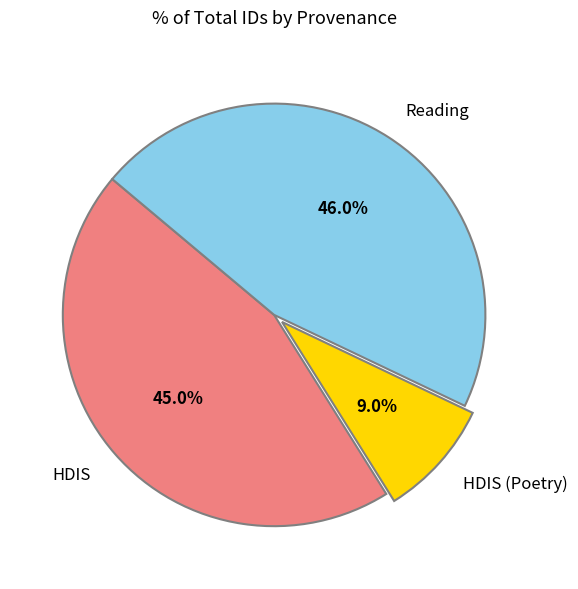

Is there any slice that represents more than half of the pie?

No